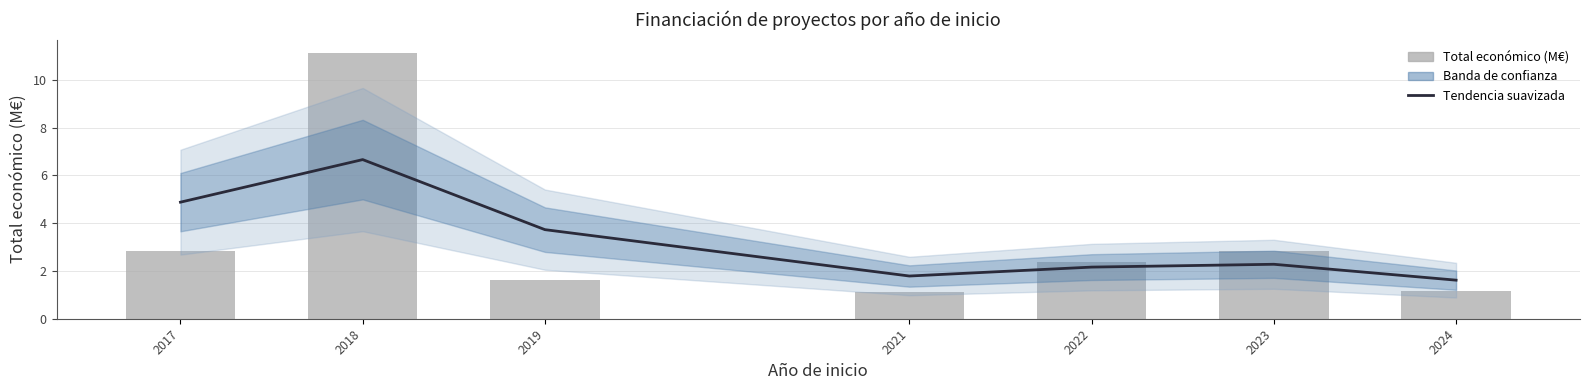

Reading right to left, extract all data points from this chart.

Tendencia suavizada: 2024=1.6	2023=2.3	2022=2.2	2021=1.8	2019=3.7	2018=6.7	2017=4.9
Total económico (M€): 2024=1.2	2023=2.8	2022=2.4	2021=1.1	2019=1.6	2018=11.1	2017=2.8